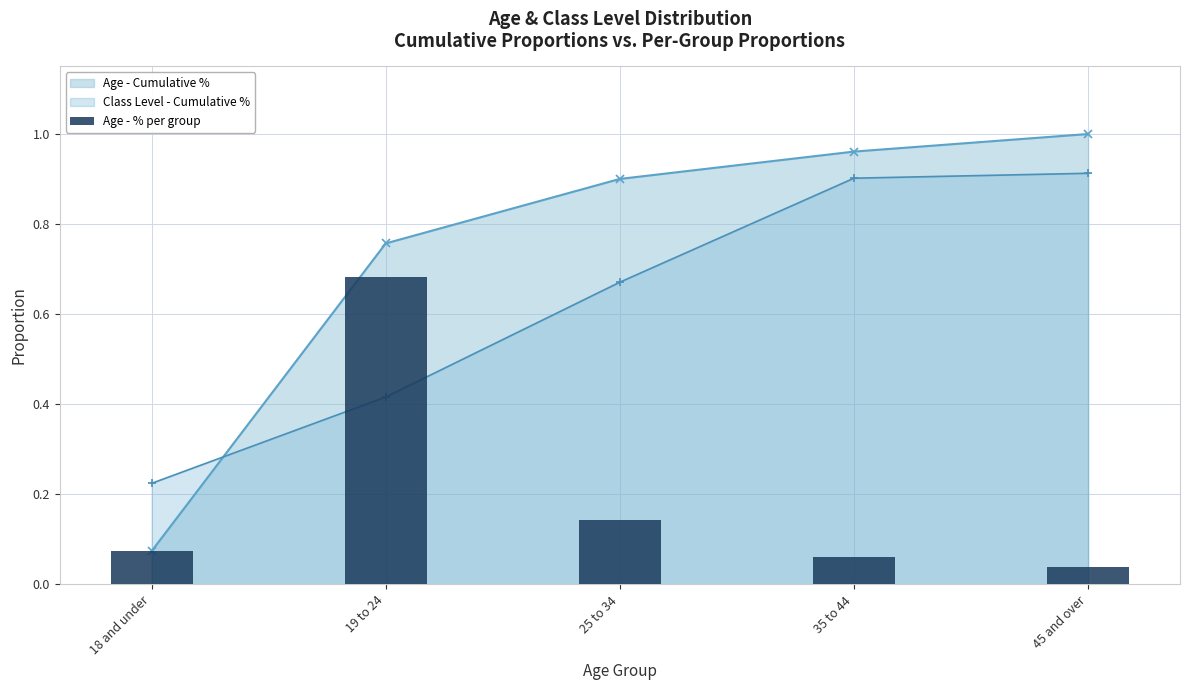

What is the lowest value of the Age - Cumulative % series?

0.1